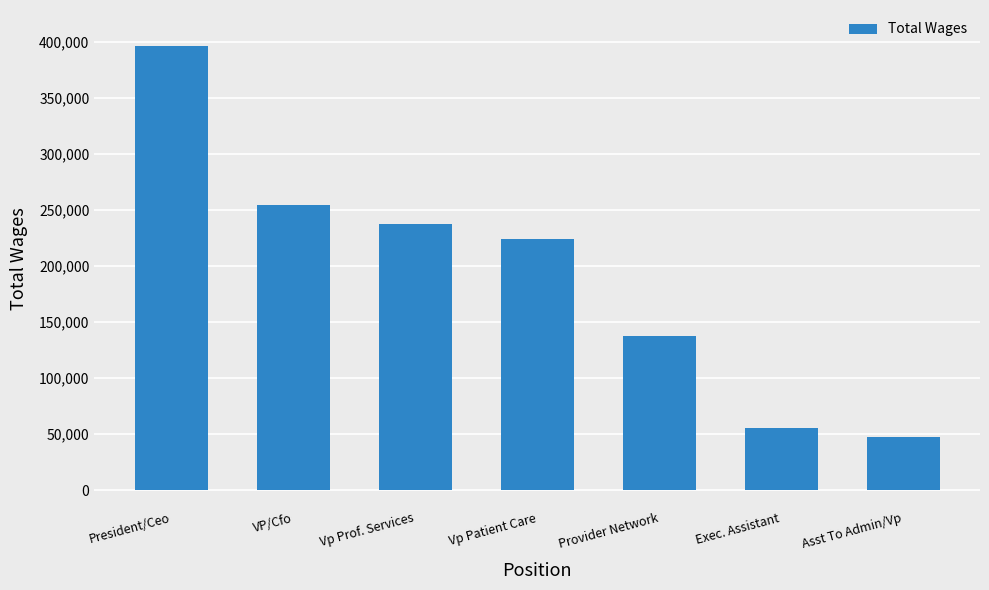

How many bars are there in total?

7